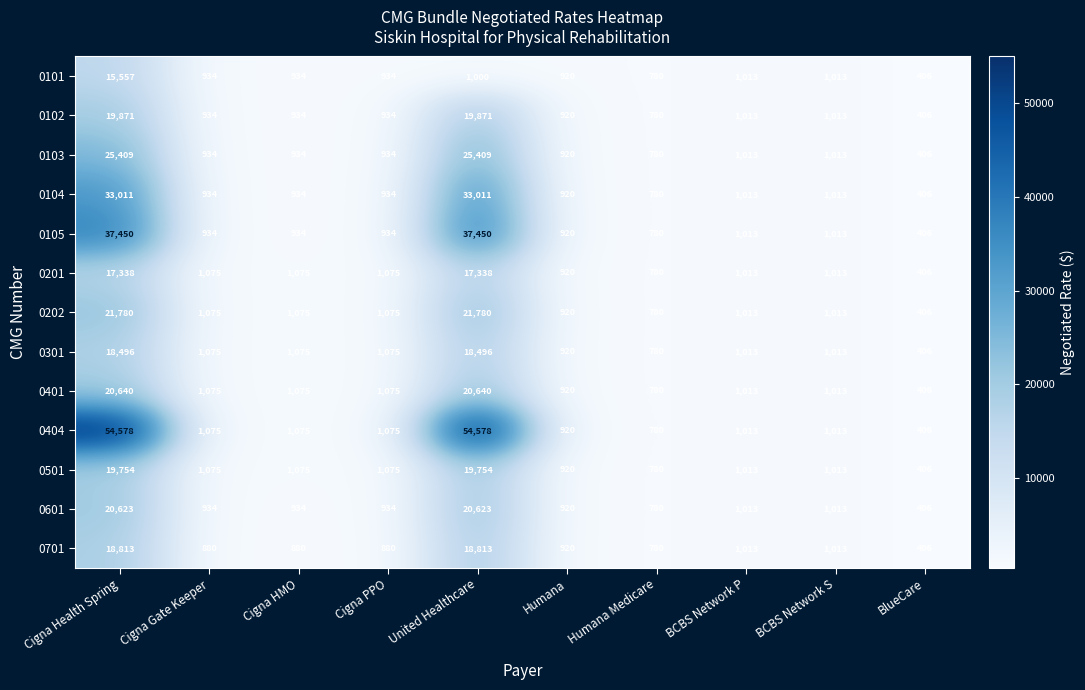

Rank the series by their maximum value, from highest to lowest.

0404, 0105, 0104, 0103, 0202, 0401, 0601, 0102, 0501, 0701, 0301, 0201, 0101